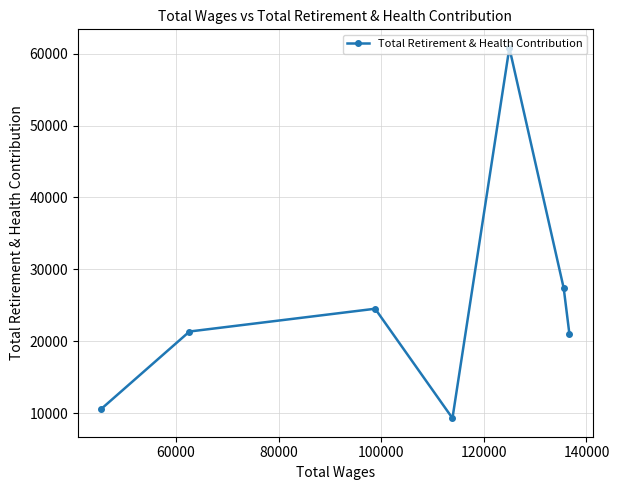

True or false: the data has more than 2 interior local peaks.

False